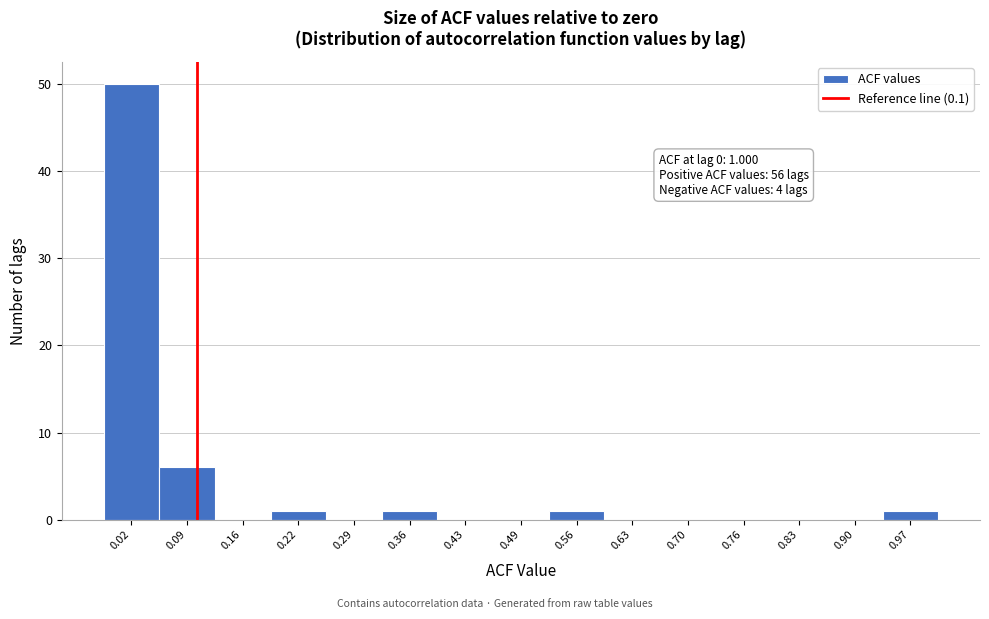

Which range on the x-axis has the tallest bar?

-0.01 to 0.05